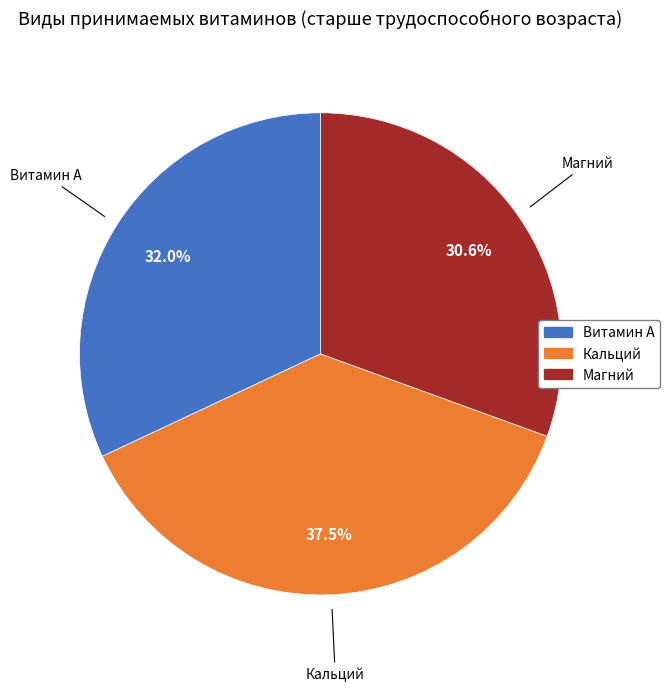

Approximately how many times larger is the value at Магний compared to Кальций?

0.8